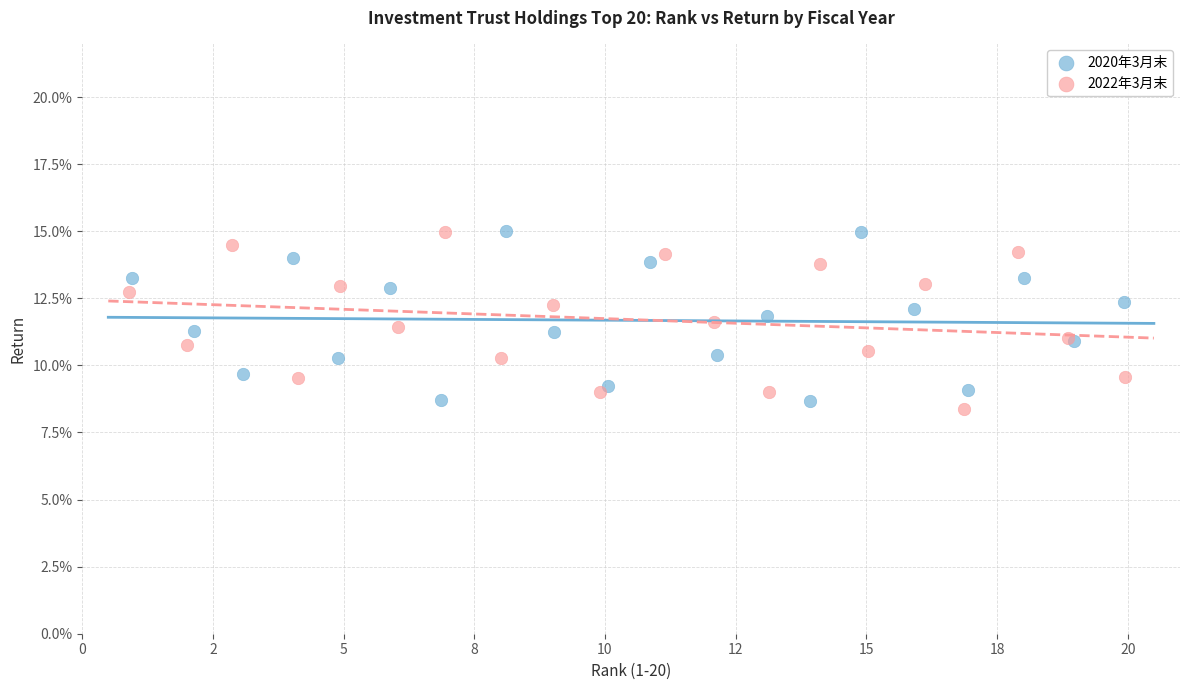

Which series has the largest Y range (max minus min)?

2022年3月末